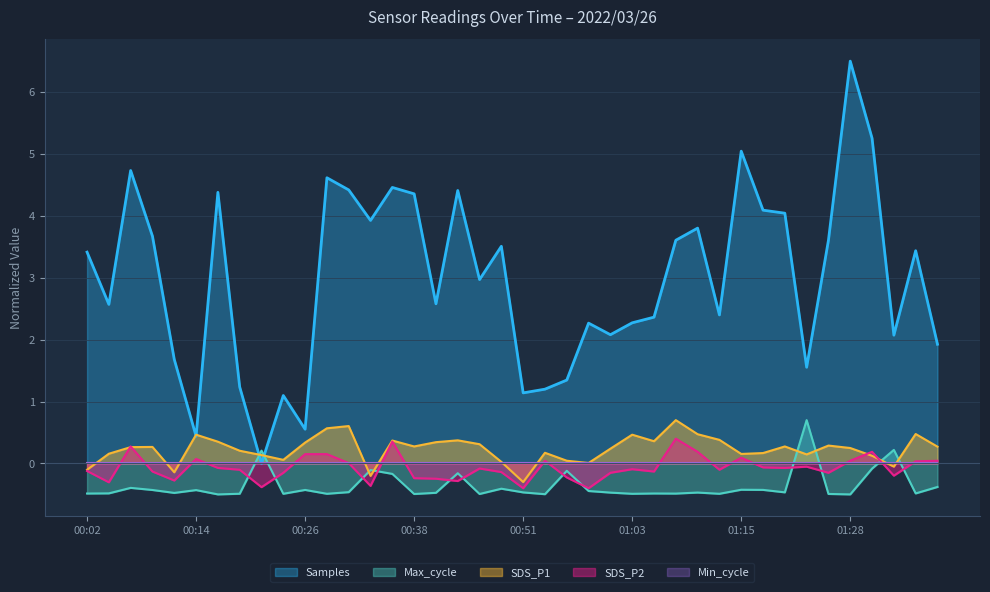

The Max_cycle series shows -0.5 at 00:46. True or false?

True